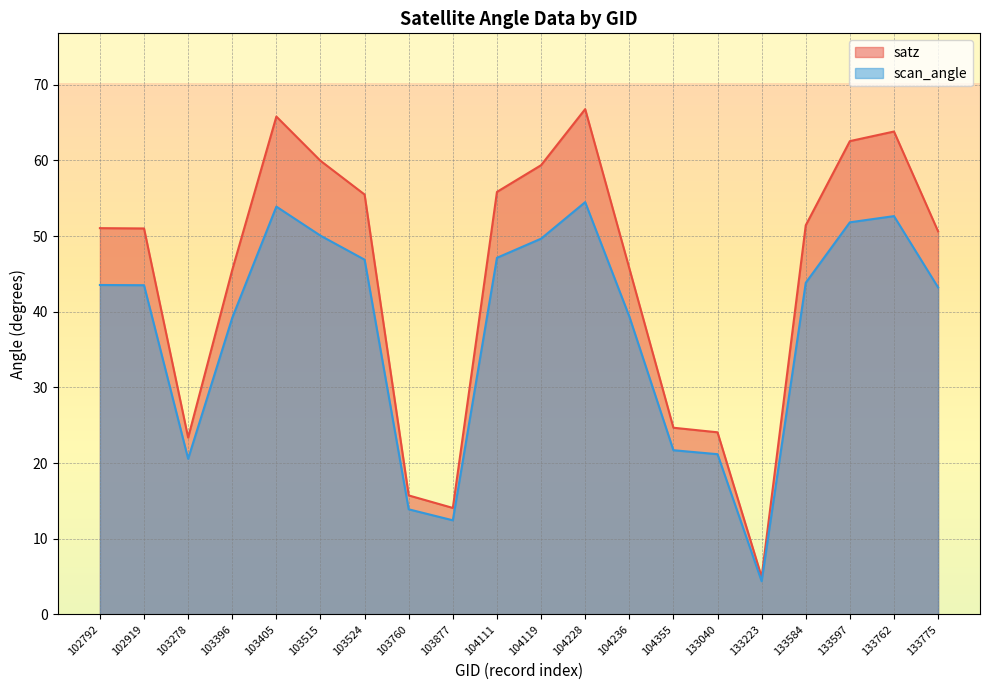

What are all the series names shown in the legend?

satz, scan_angle